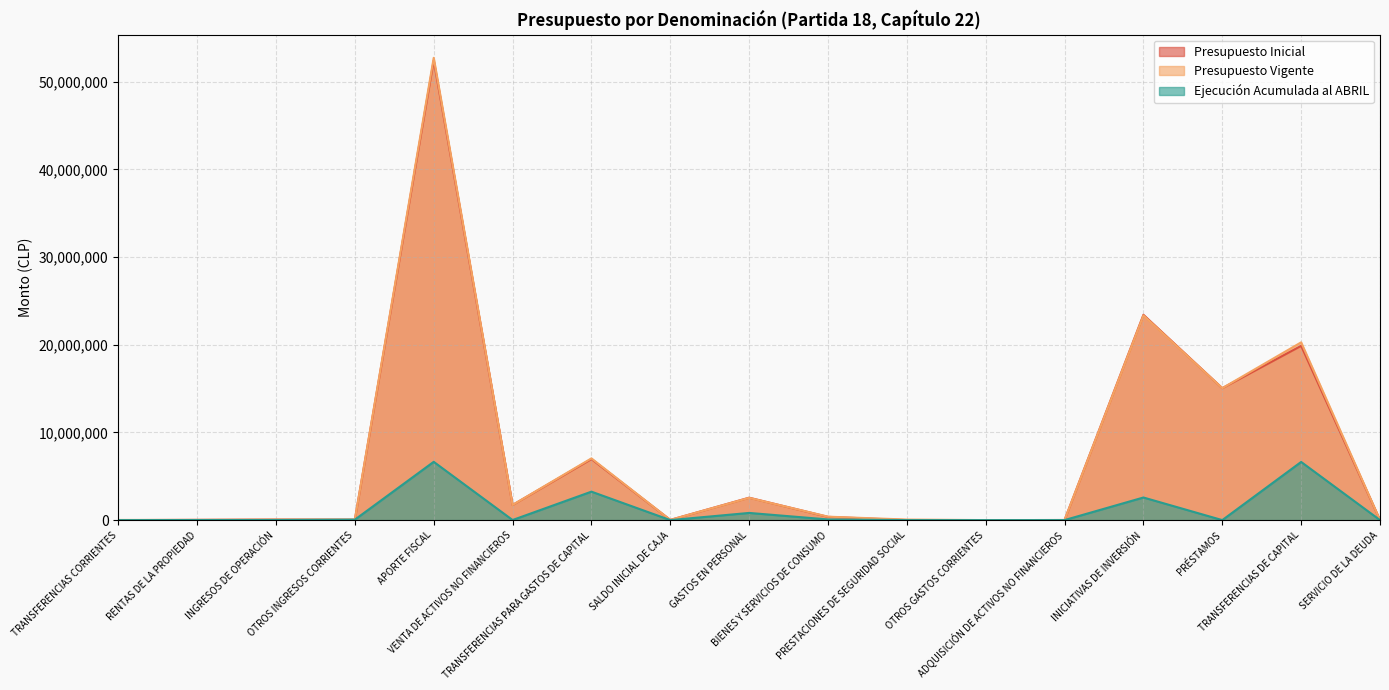

Reading right to left, extract all data points from this chart.

Presupuesto Inicial: 463	19872709	15047193	23414402	11330	10	0	370804	2555433	23000	6962474	1725620	52424673	51087	58710	26780	0
Presupuesto Vigente: 463	20271456	15047193	23341783	11330	10	63000	391204	2539867	23000	7040974	1725620	52721456	51087	58710	26780	18679
Ejecución Acumulada al ABRIL: 0	6634533	0	2578331	2862	0	0	76310	819099	0	3245133	9704	6647192	52214	14407	9670	0